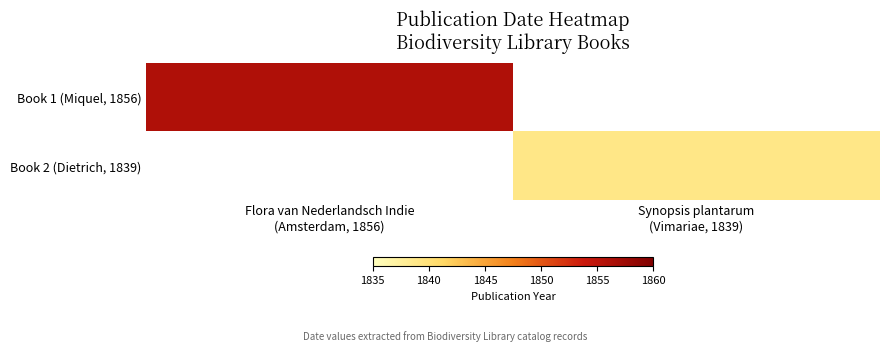

Rank the categories by Book 2 (Dietrich, 1839) value from highest to lowest.

Flora van Nederlandsch Indie (Amsterdam, 1856), Synopsis plantarum (Vimariae, 1839)